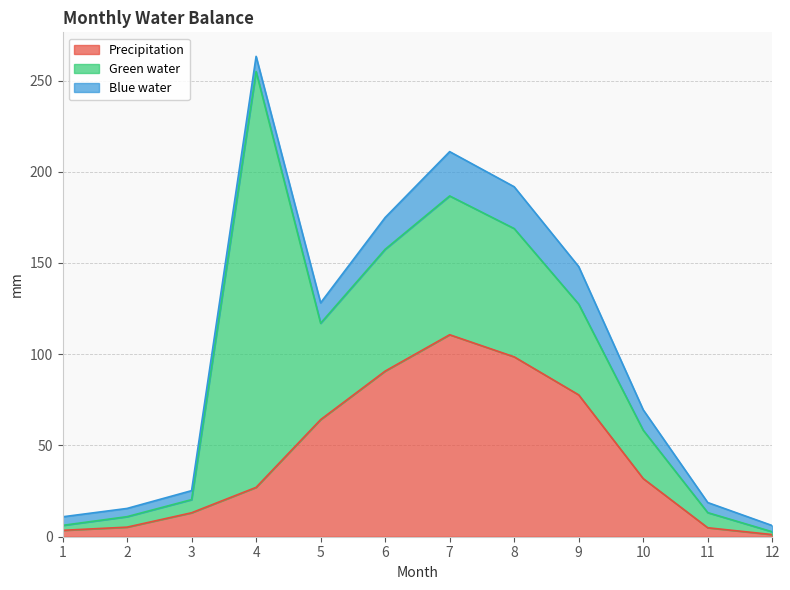

How many data points in Blue water are above 11?

6